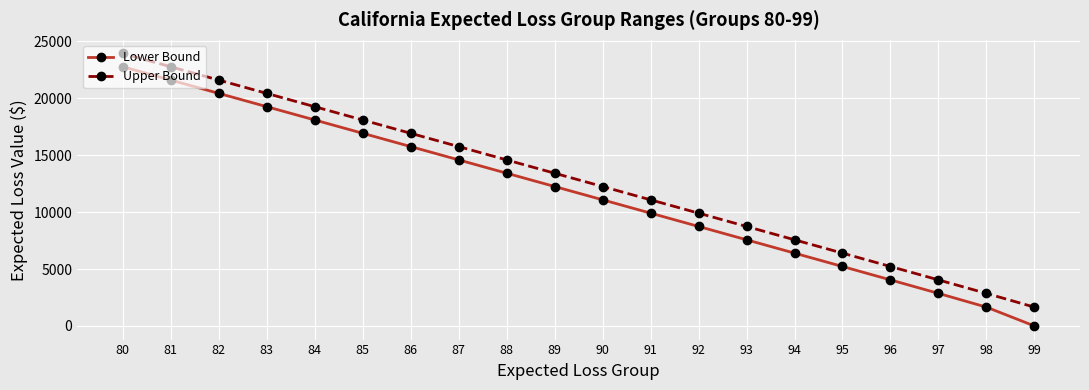

Which series has the largest range (max minus min)?

Lower Bound